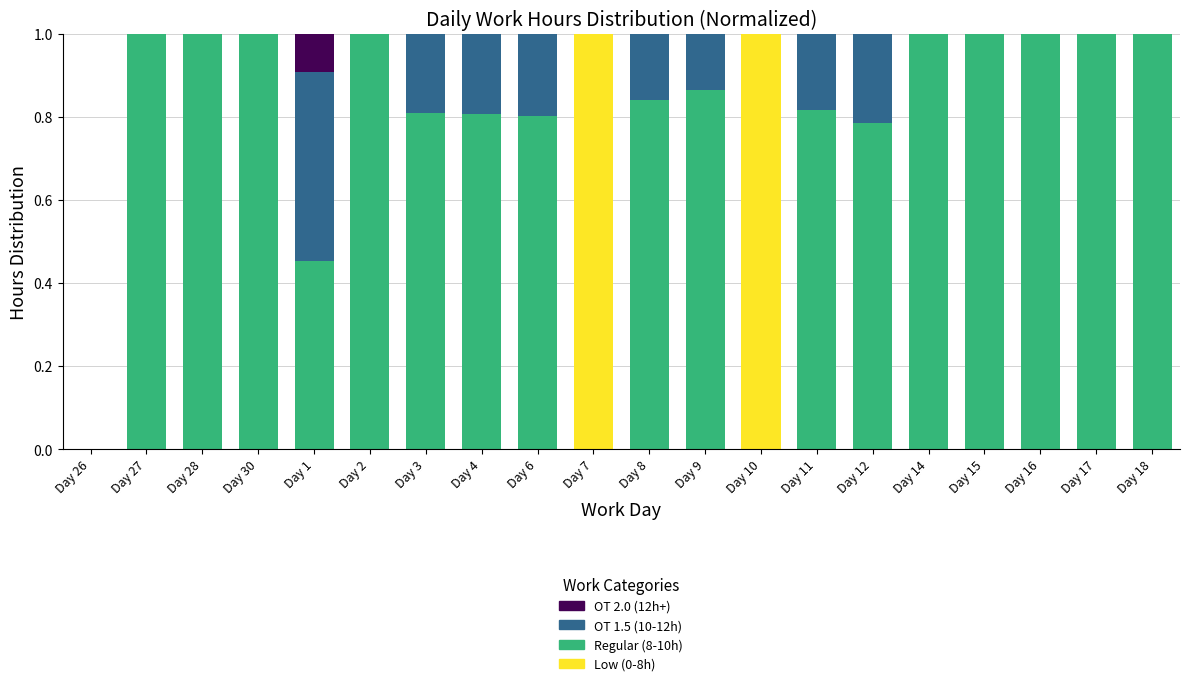

True or false: Low (0-8h) has a value of 0.0 at Day 1.

True